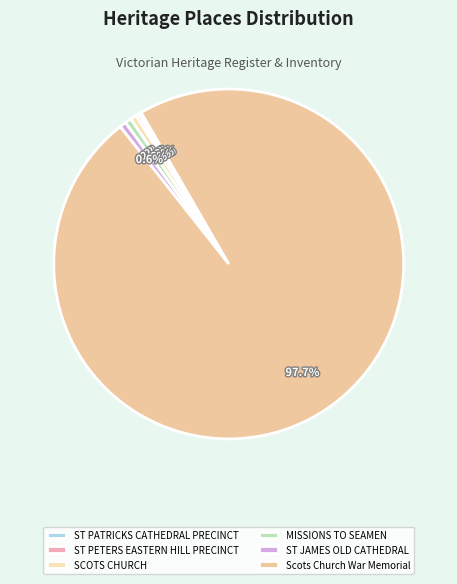

To the nearest percent, what portion does SCOTS CHURCH represent?

1%